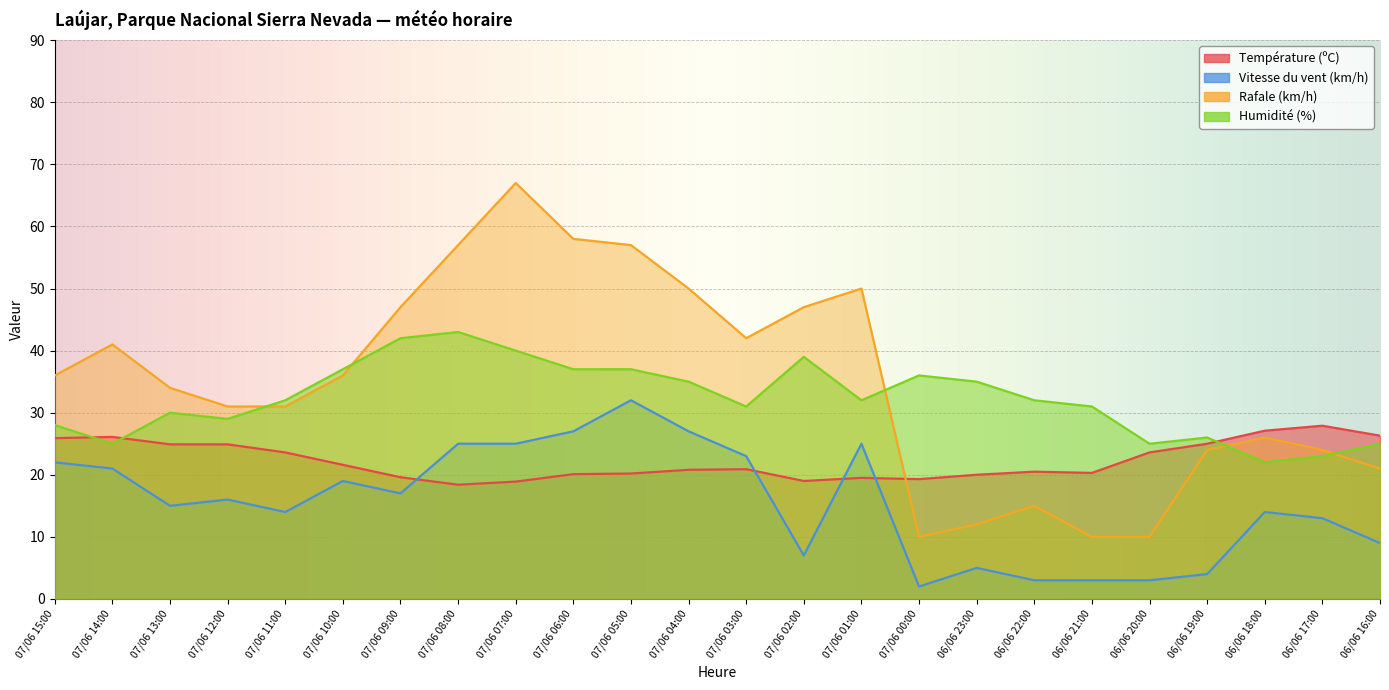

What is the sum of the Vitesse du vent (km/h) values at 07/06 11:00 and 06/06 23:00?

19.0